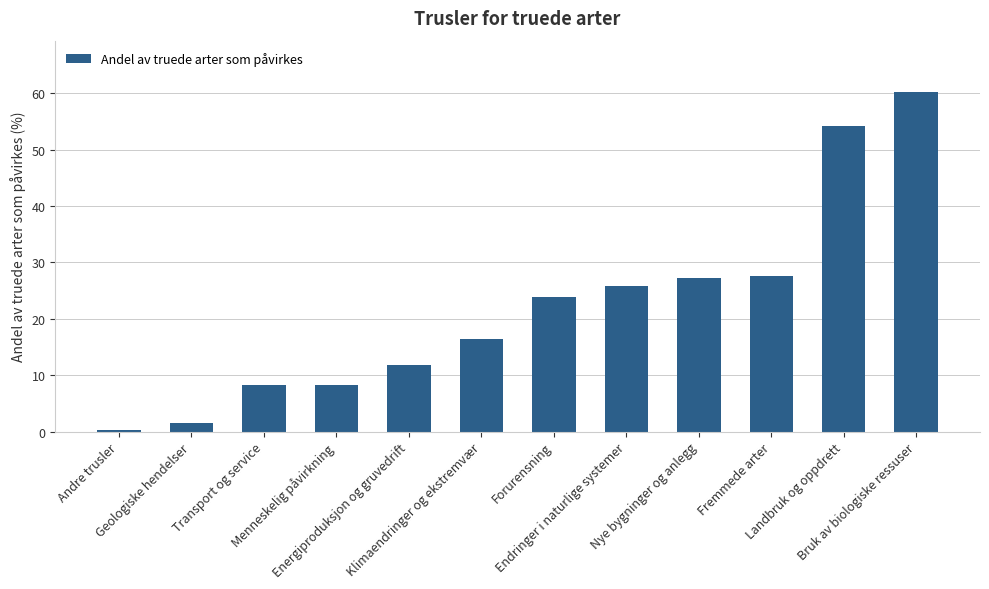

Where does the data first go above 23?

Forurensning